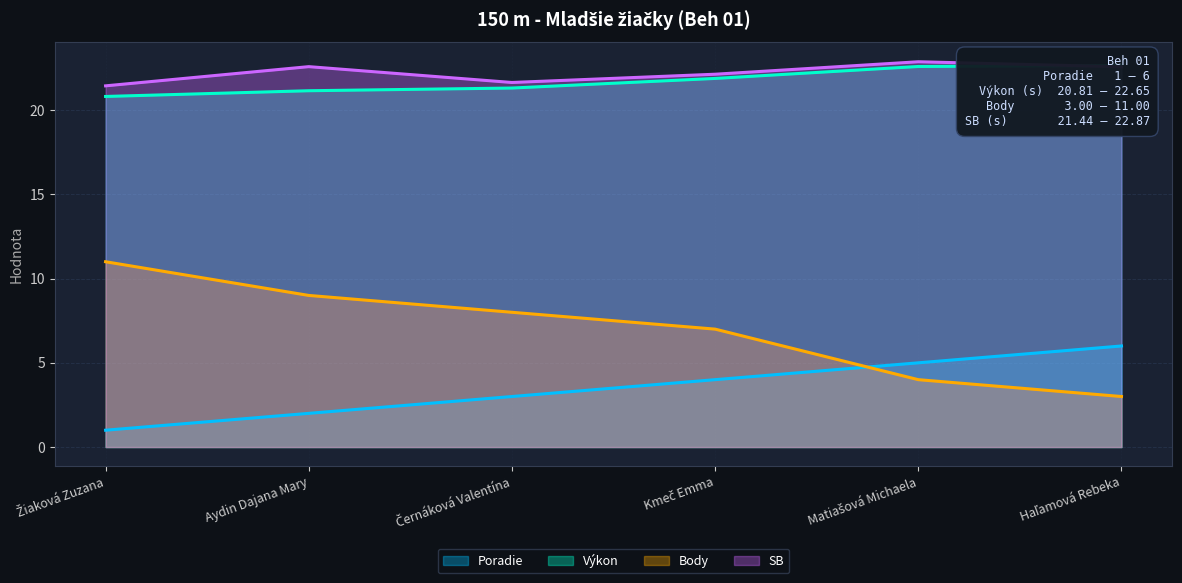

At which category is the sum across all series the highest?

Kmeč Emma